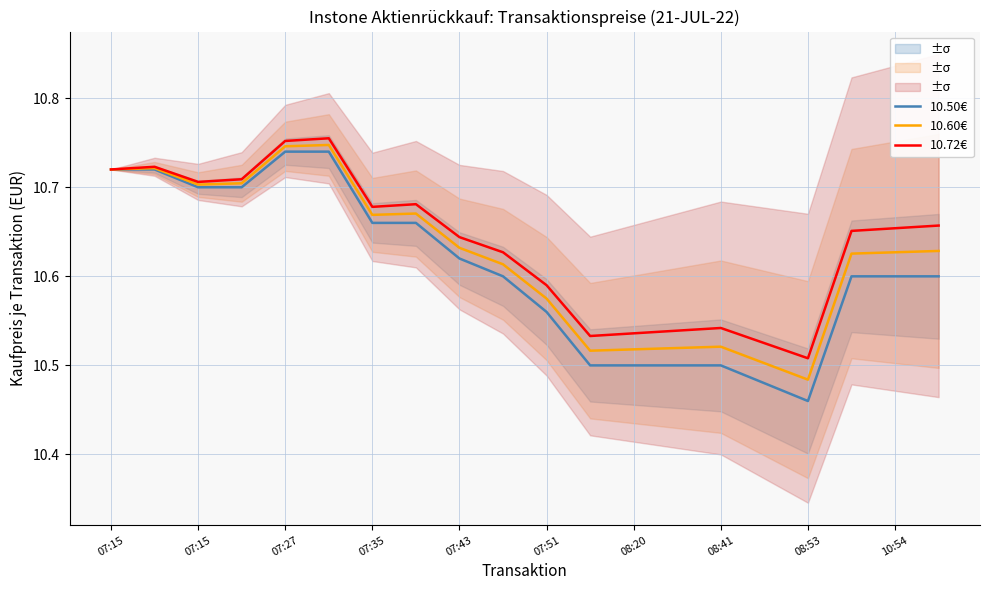

At which label is 10.72€ closest to 10?

08:53